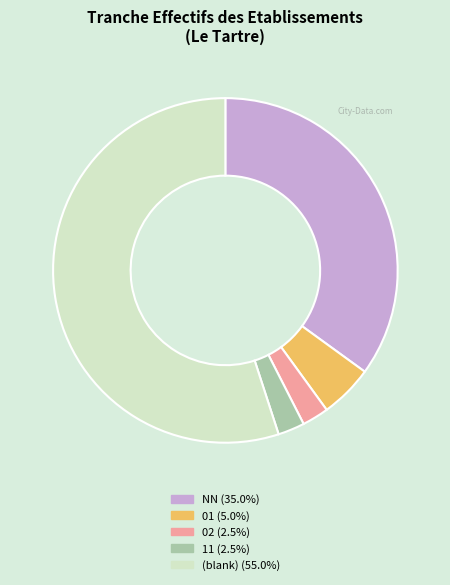

Does (blank) (55.0%) represent more than half of the total?

Yes